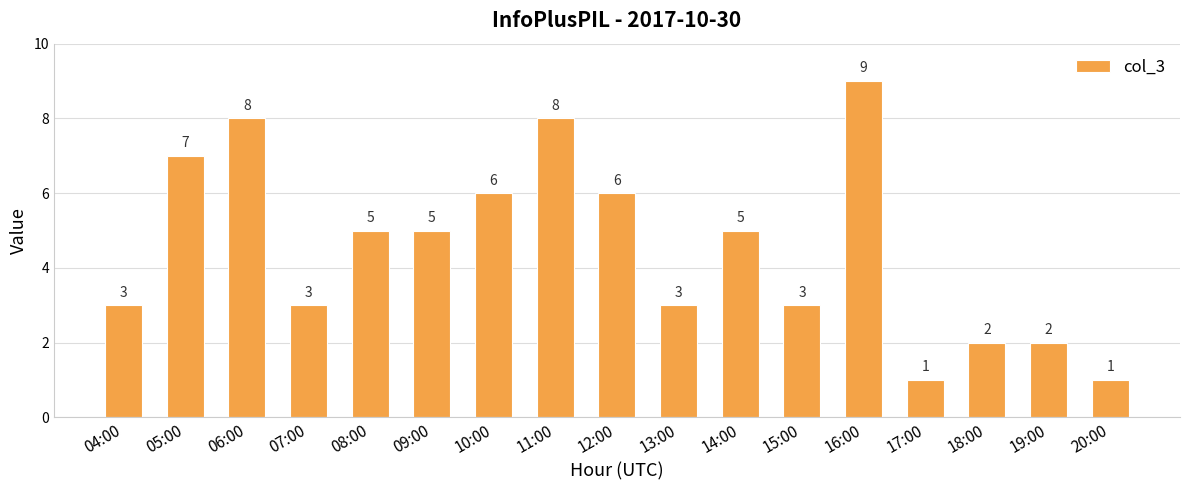

What is the ratio of the value at 11:00 to the value at 14:00?

1.6